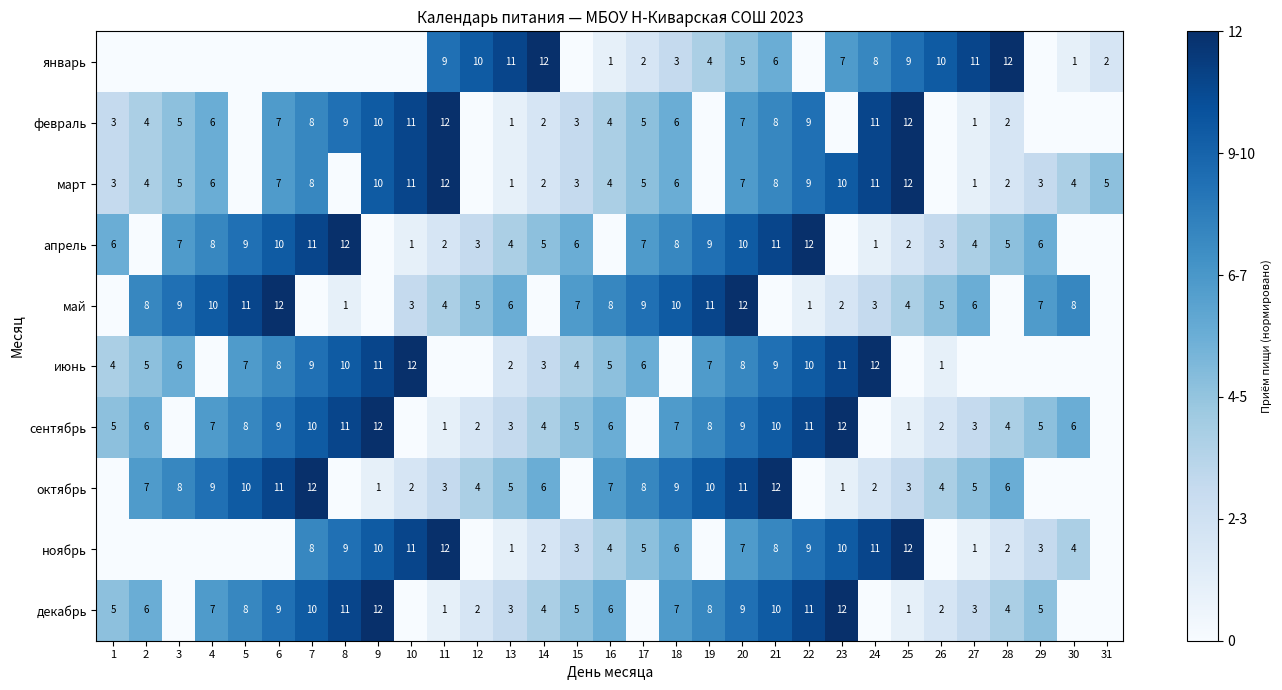

At how many categories does at least one series exceed 0?

31